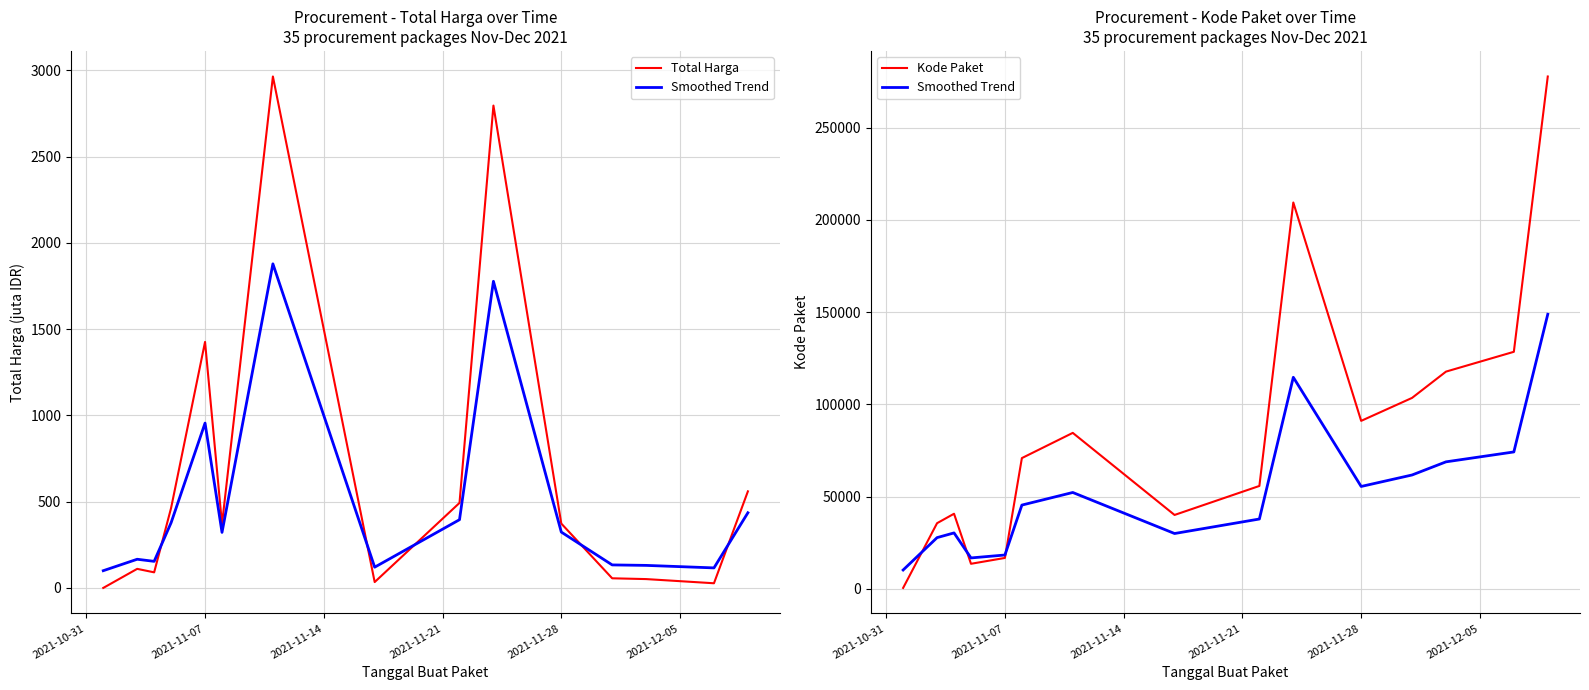

Is it true that Smoothed Trend equals 29181.4 at 2021-11-07?

False